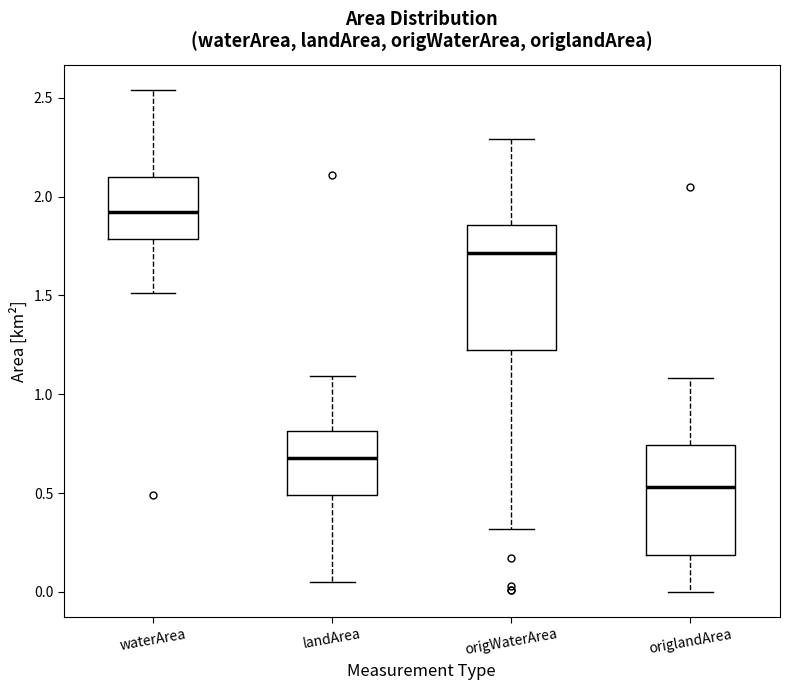

Where does the upper whisker of the box for origWaterArea end on the y-axis? The values are not printed on the chart, so give them approximately, as read against the axis.

2.30